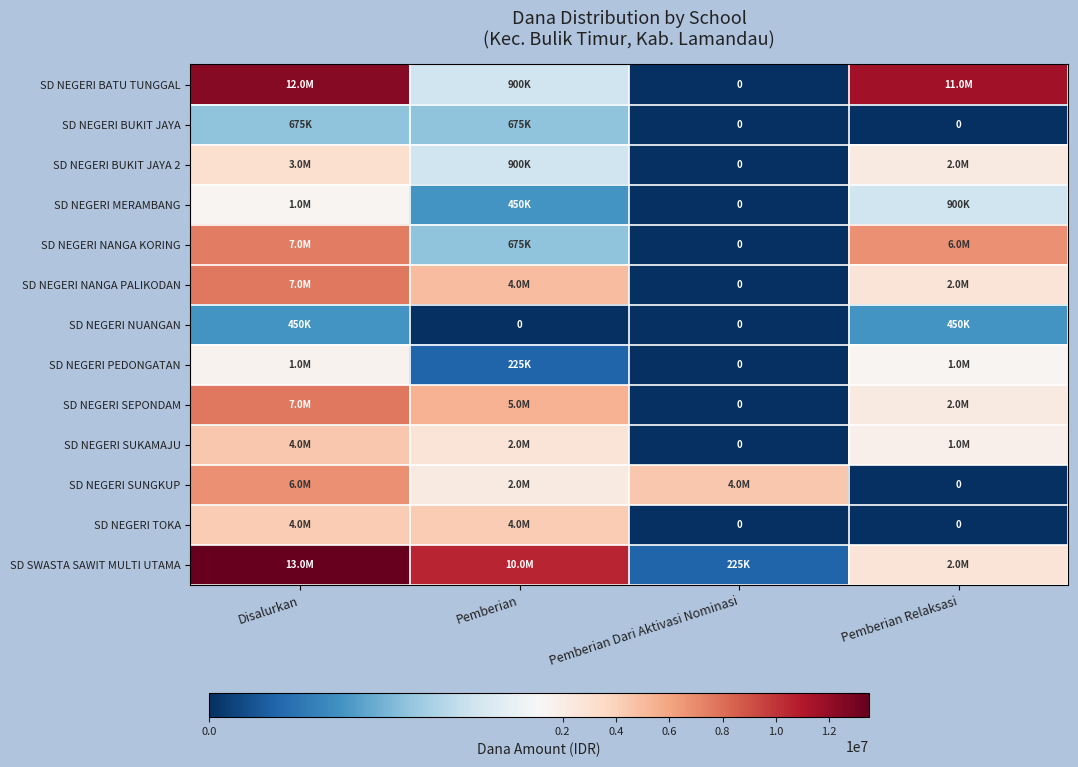

At which category is the sum across all series the highest?

Disalurkan